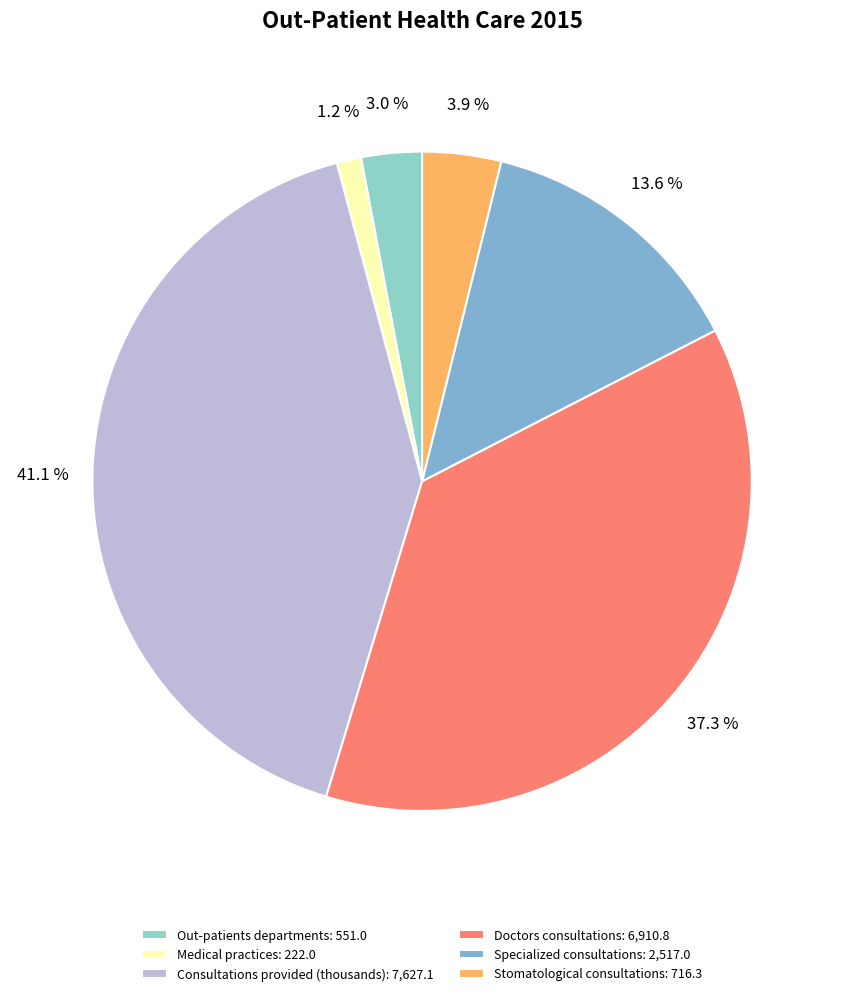

Count the number of slices in the pie.

6